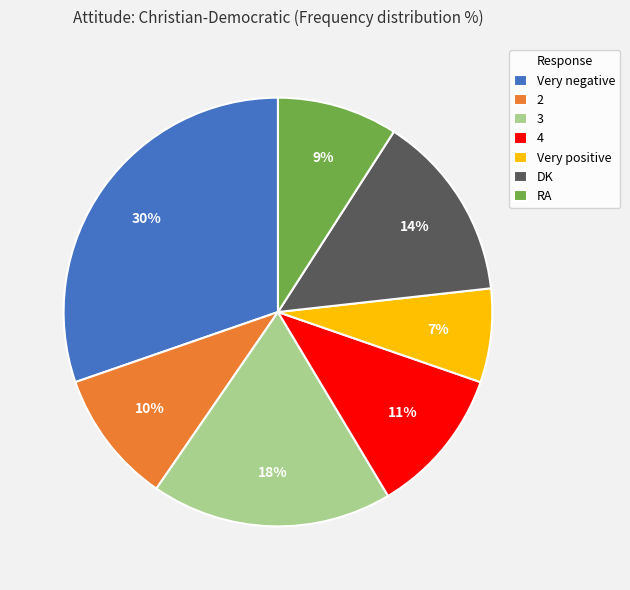

To the nearest percent, what is the average slice percentage?

14%